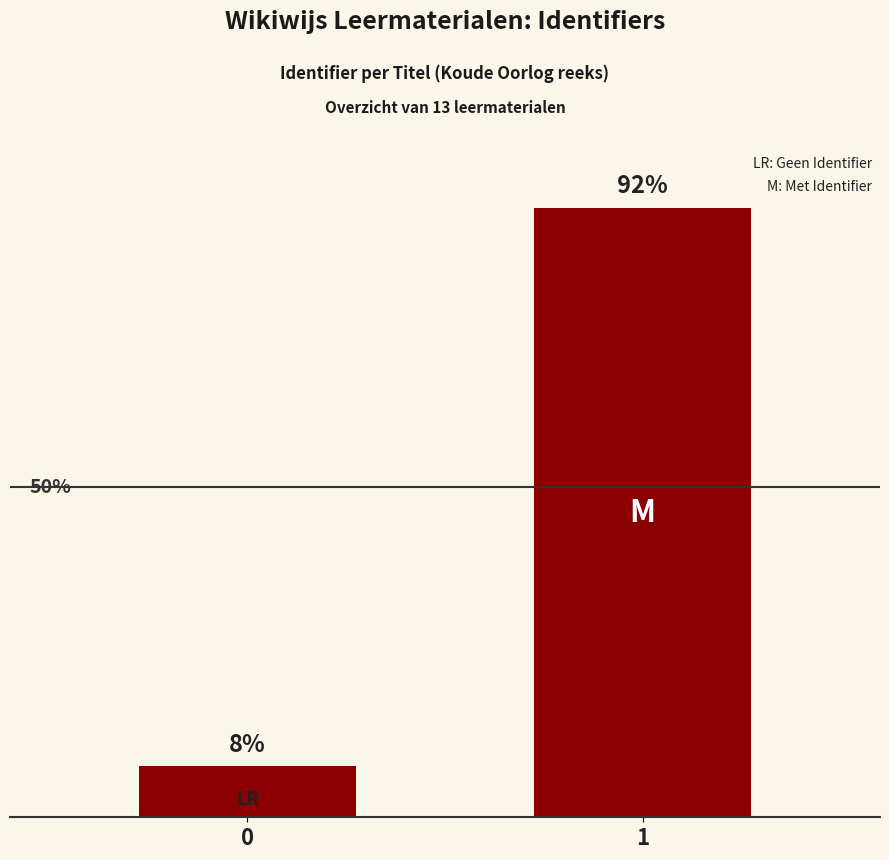

What is the smallest value displayed?

7.7